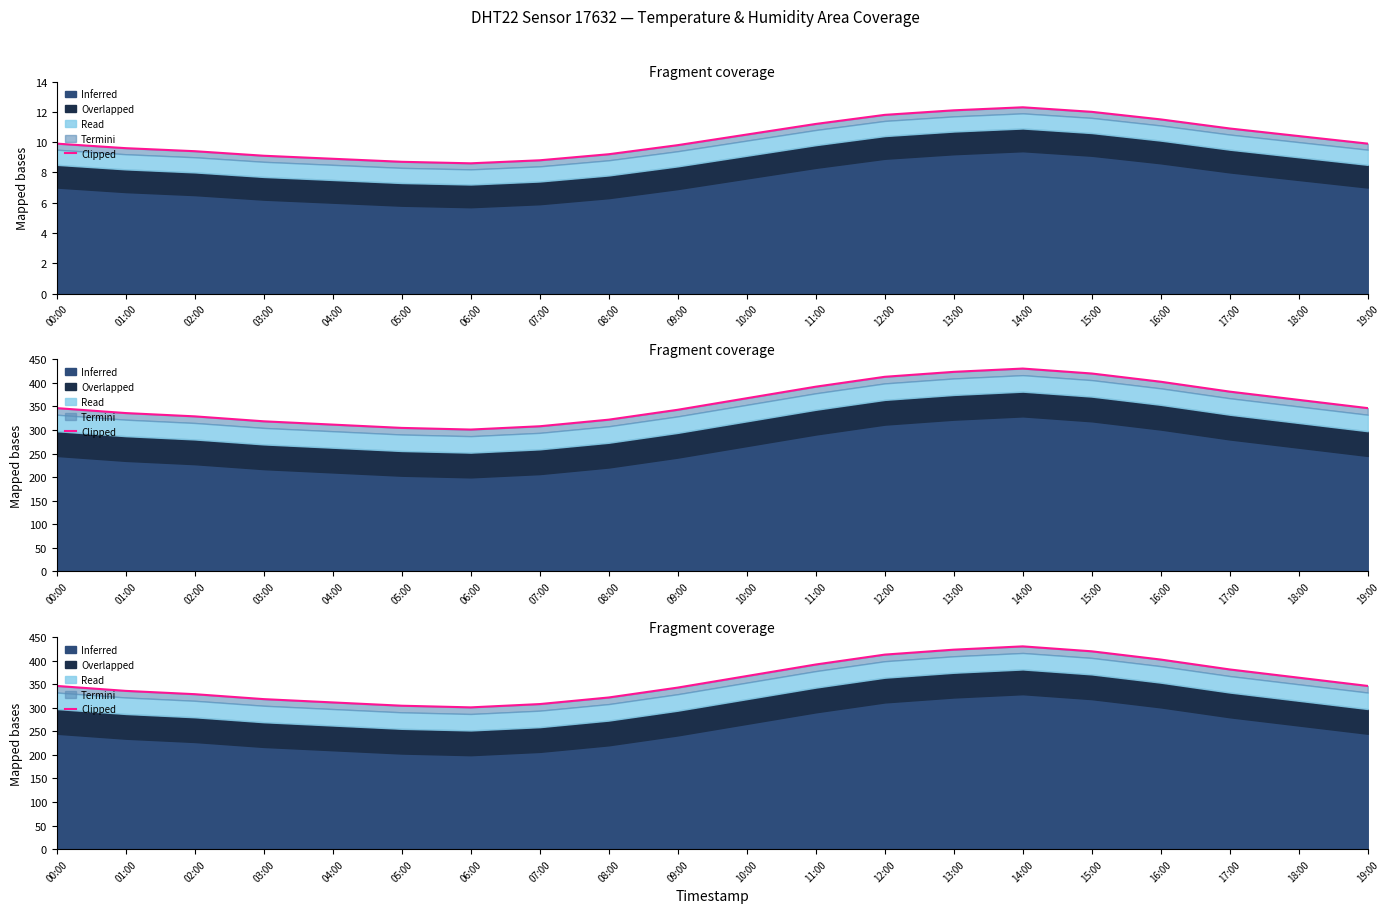

What is the label of the 18th point from the left?

17:00